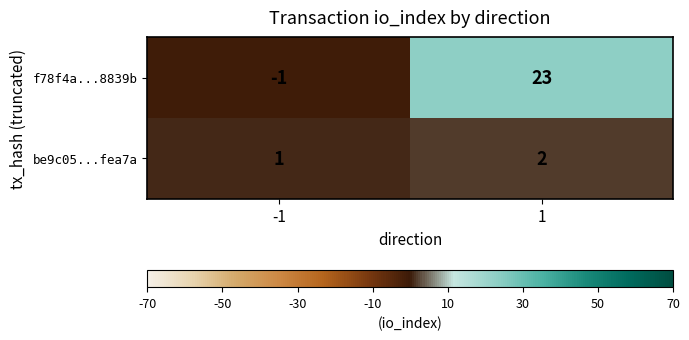

Which series has the largest total across all categories?

f78f4a...8839b